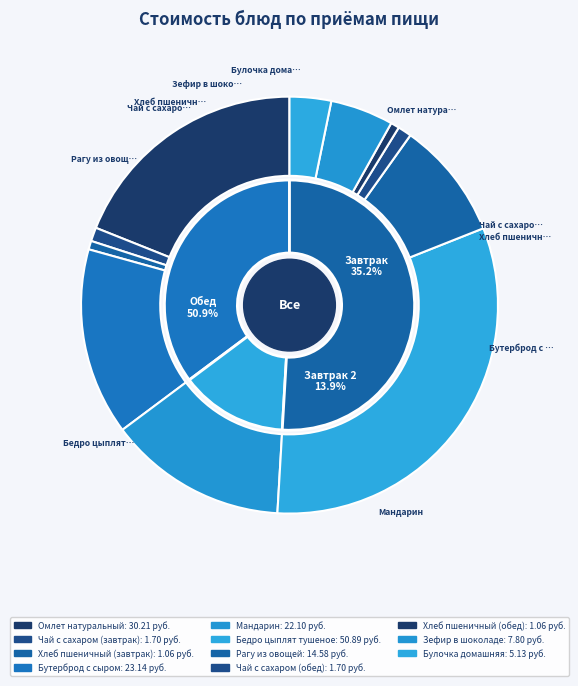

Which slice is the largest?

Бедро цыплят тушеное